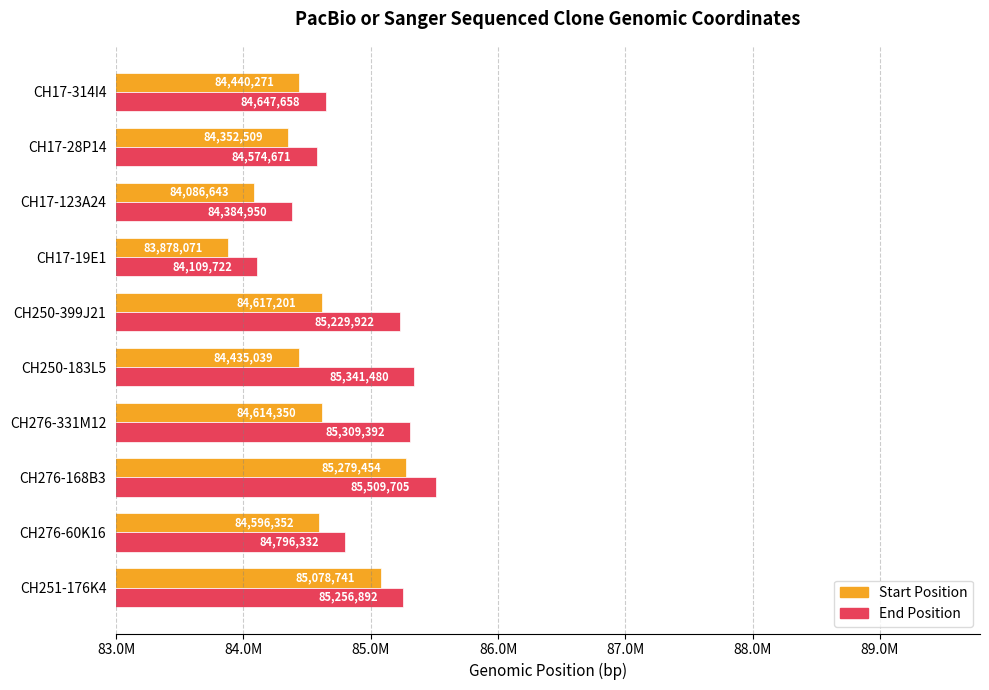

What is the smallest value displayed?

83878071